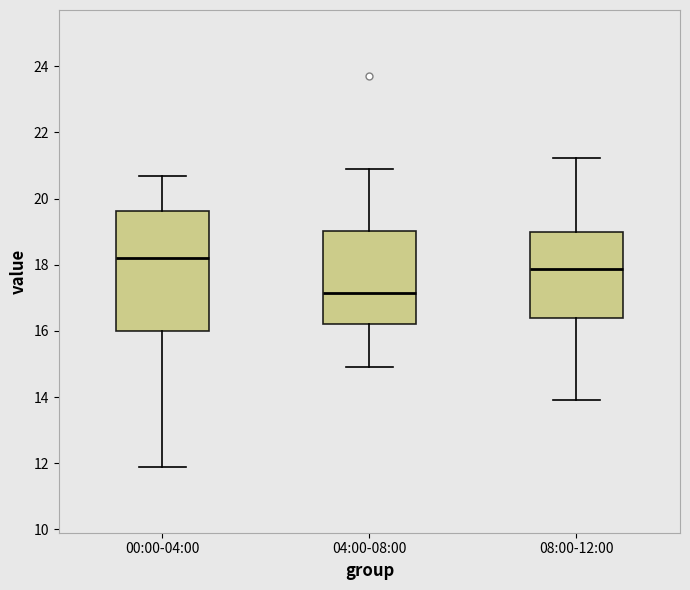

Which box is the tallest, from its lower edge to its upper edge?

00:00-04:00